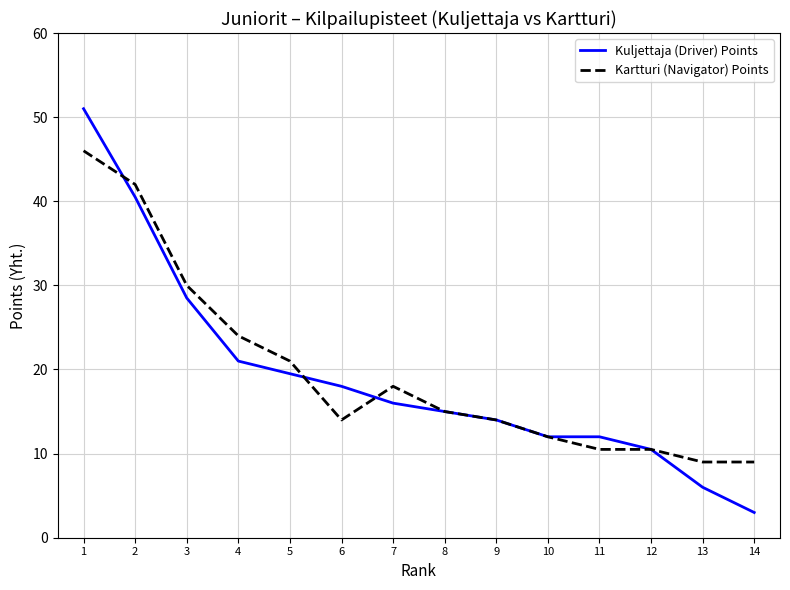

Reading left to right, transcribe all the data shown in this chart.

Kuljettaja (Driver) Points: 51.0	40.5	28.5	21.0	19.5	18.0	16.0	15.0	14.0	12.0	12.0	10.5	6.0	3.0
Kartturi (Navigator) Points: 46.0	42.0	30.0	24.0	21.0	14.0	18.0	15.0	14.0	12.0	10.5	10.5	9.0	9.0